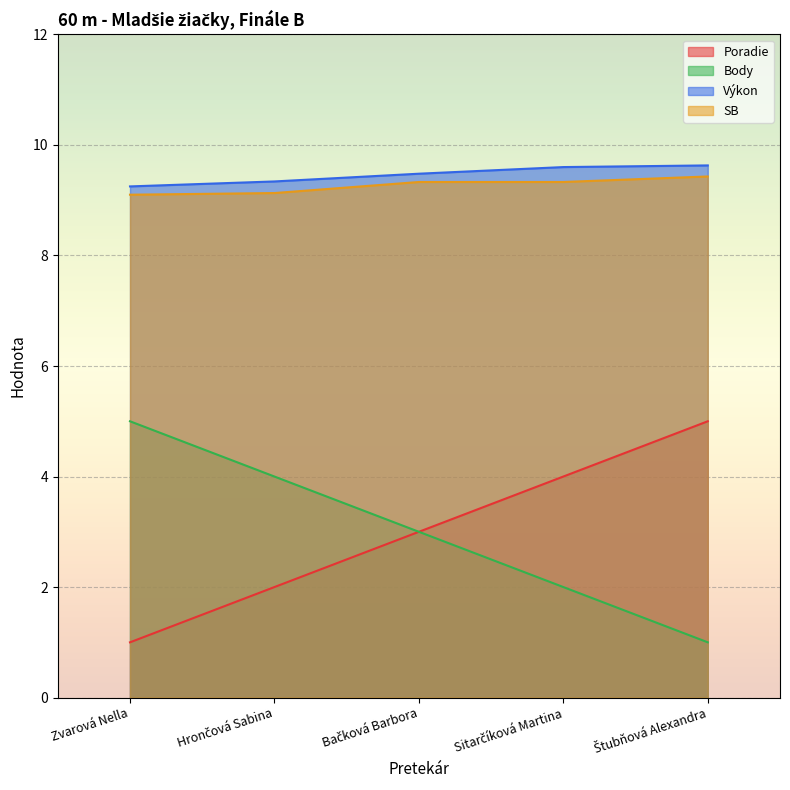

What is the label of the 3rd point from the right?

Bačková Barbora